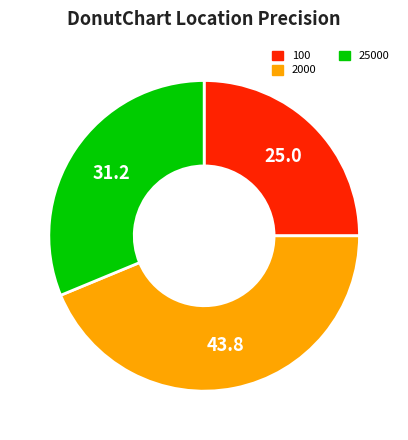

Is it true that 25000 is 31% of the pie?

True